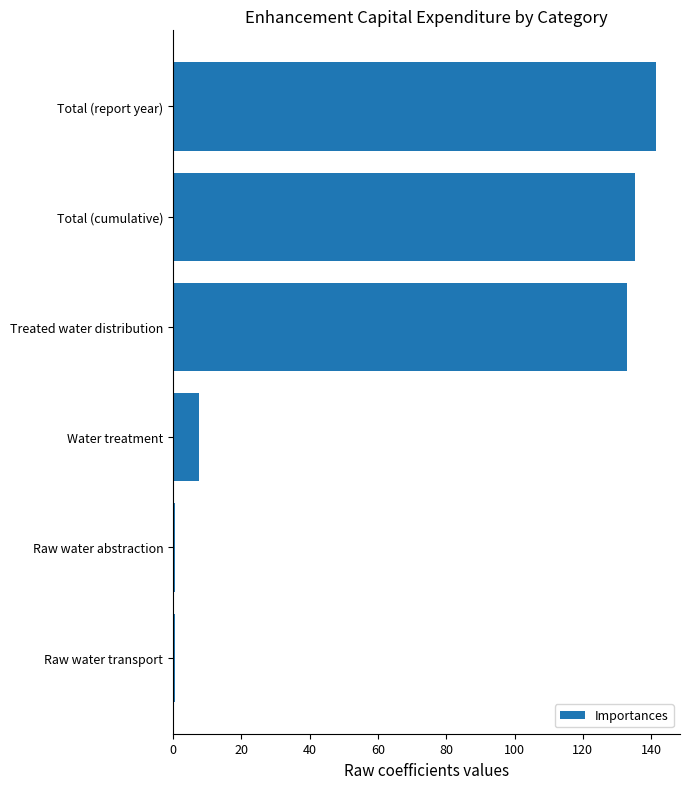

Which label corresponds to the largest value in the chart?

Total (report year)